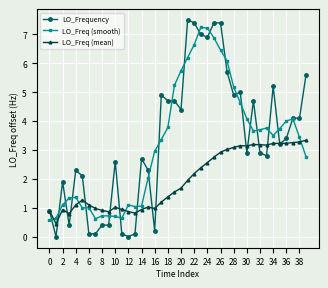

Which series has the widest spread of values?

LO_Frequency